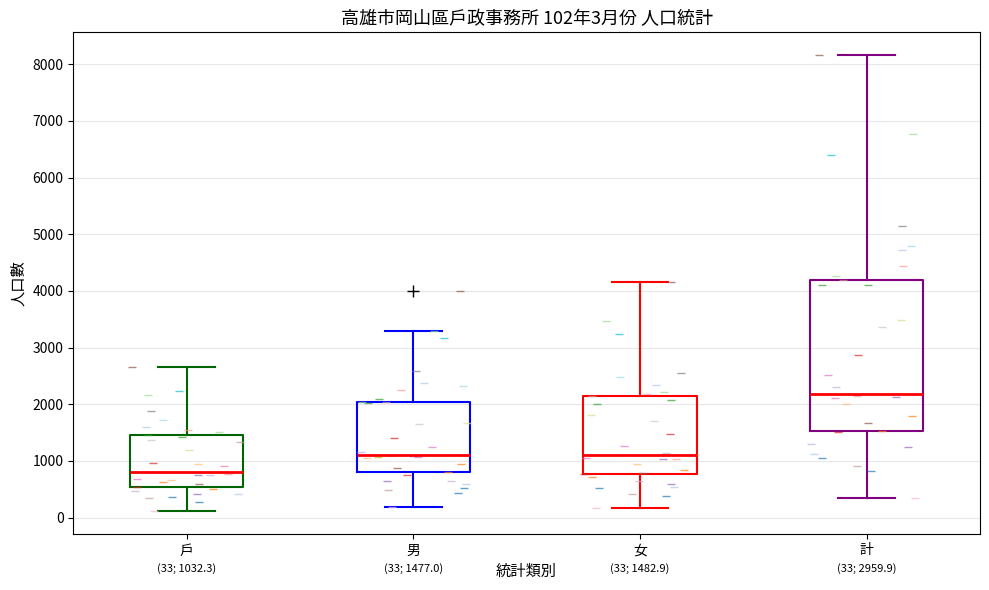

Which box has the highest median line?

計